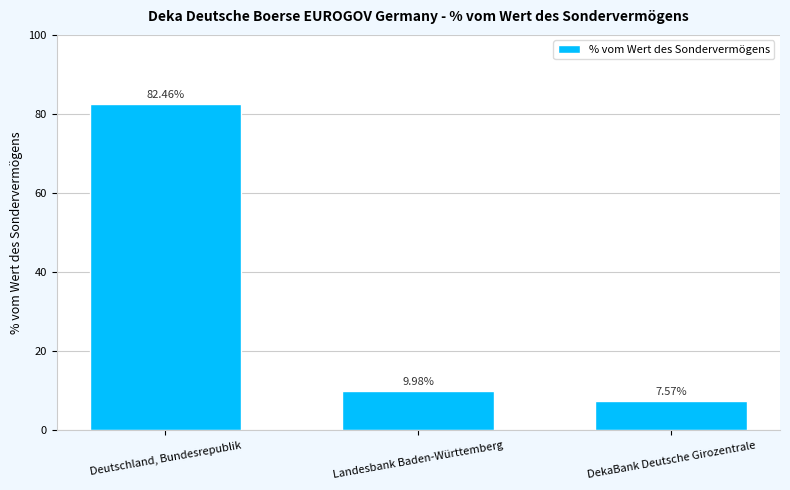

Is it true that the value at DekaBank Deutsche Girozentrale is 7.6?

True